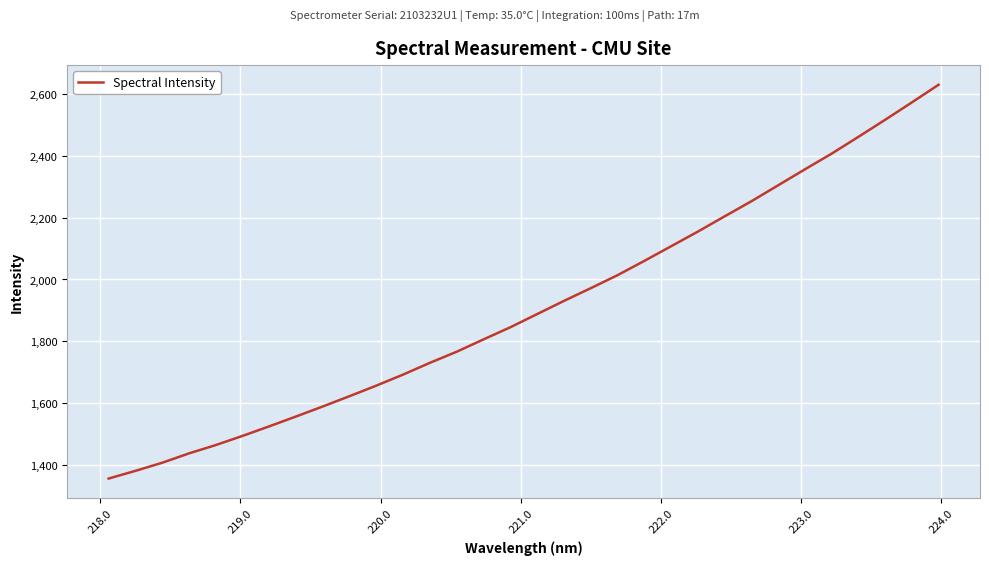

What is the smallest value displayed?

1355.2